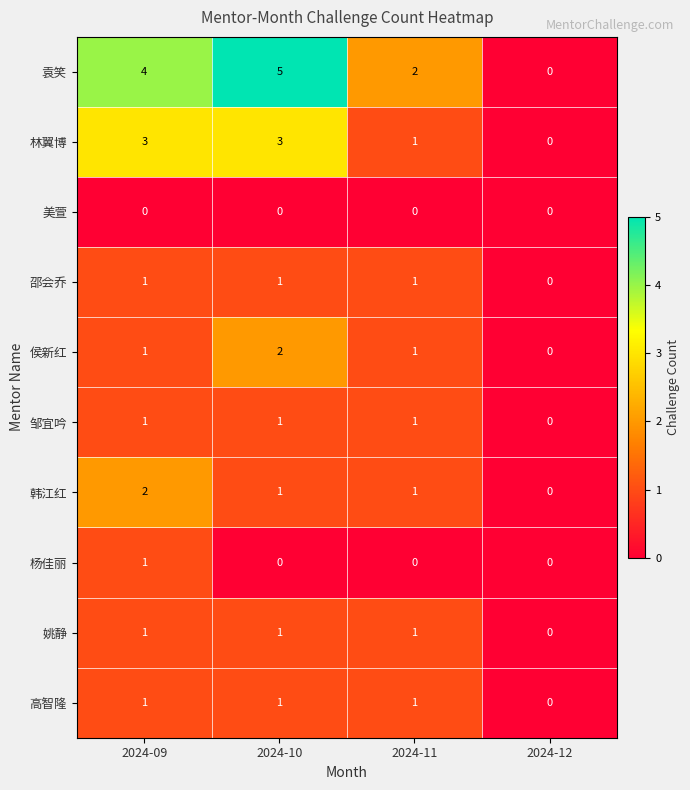

Which series has the widest spread of values?

袁笑